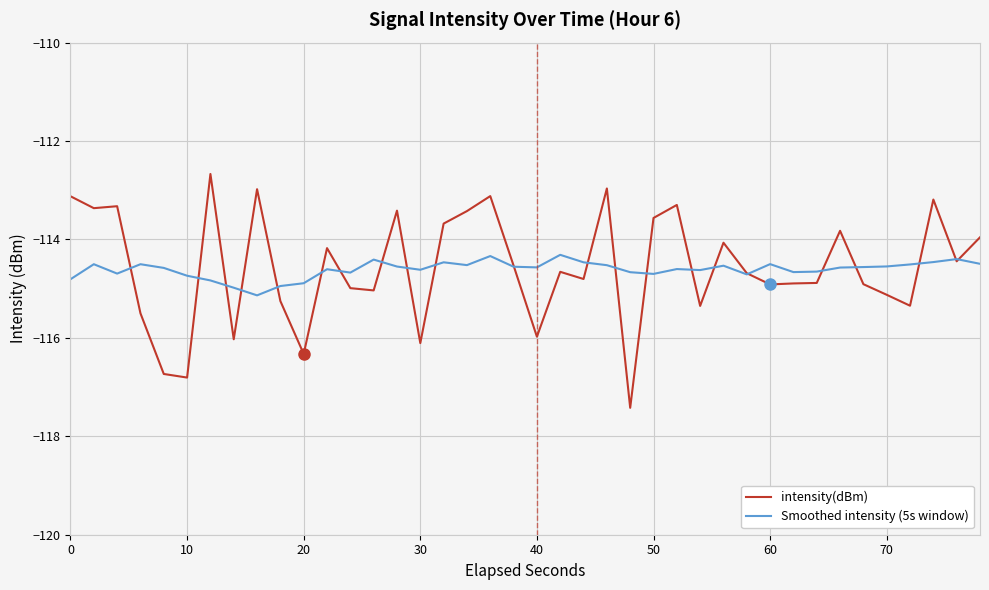

Which series has the largest range (max minus min)?

intensity(dBm)